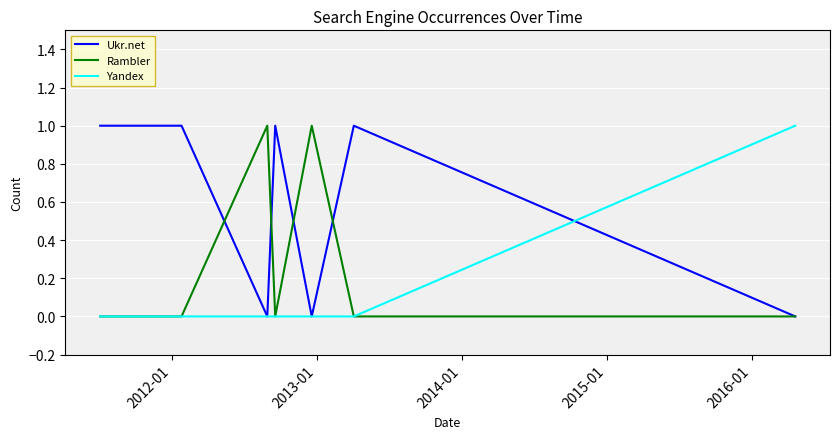

List the series in order of their overall mean, lowest first.

Yandex, Rambler, Ukr.net